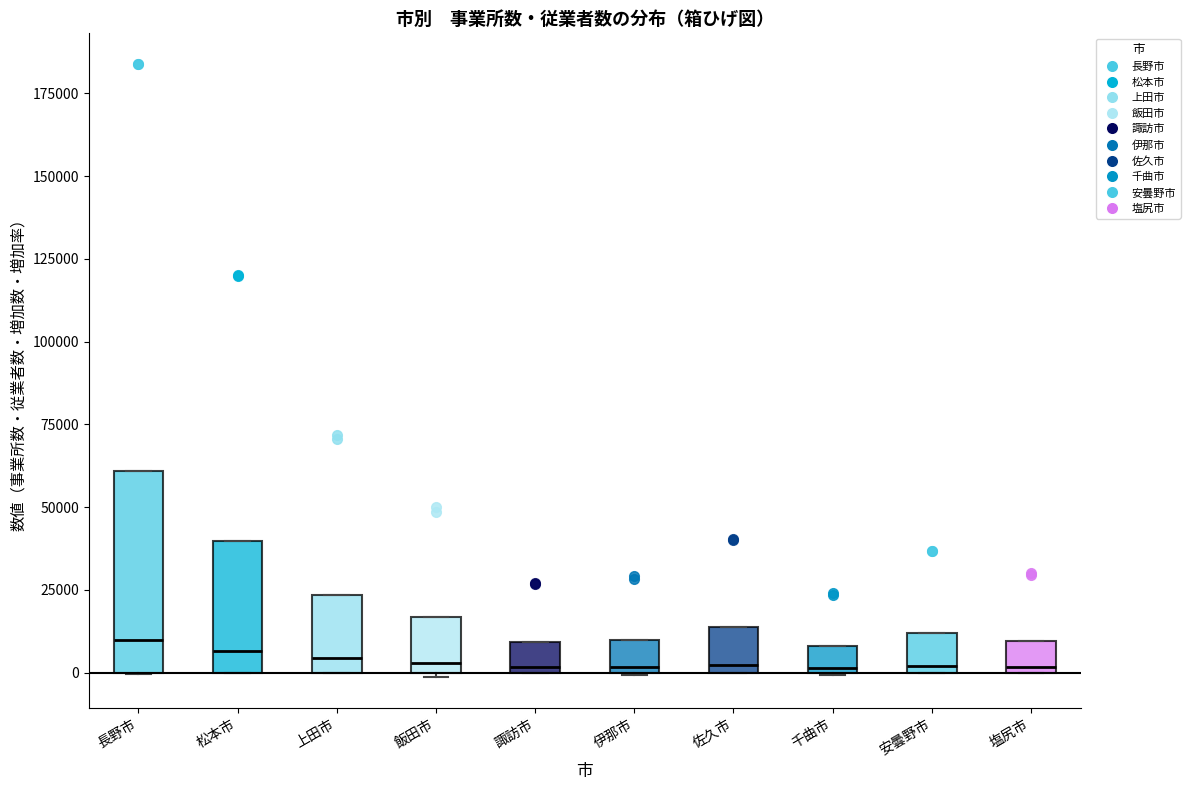

Reading left to right, transcribe this box plot: for each box, give where its median line is, the range the box spans, and where its two whiskers end, as read against the y-axis. The values are not printed on the chart, so give them approximately, as read against the axis.

長野市: median 10000, box 0 to 60000, whiskers 0 to 60000
松本市: median 5000, box 0 to 40000, whiskers 0 to 40000
上田市: median 5000, box 0 to 25000, whiskers 0 to 25000
飯田市: median 5000, box 0 to 15000, whiskers 0 to 15000
諏訪市: median 0 (just above the box's lower edge), box 0 to 10000, whiskers 0 to 10000
伊那市: median 0 (just above the box's lower edge), box 0 to 10000, whiskers 0 to 10000
佐久市: median 0 (just above the box's lower edge), box 0 to 15000, whiskers 0 to 15000
千曲市: median 0, box 0 to 10000, whiskers 0 to 10000
安曇野市: median 0 (just above the box's lower edge), box 0 to 10000, whiskers 0 to 10000
塩尻市: median 0 (just above the box's lower edge), box 0 to 10000, whiskers 0 to 10000